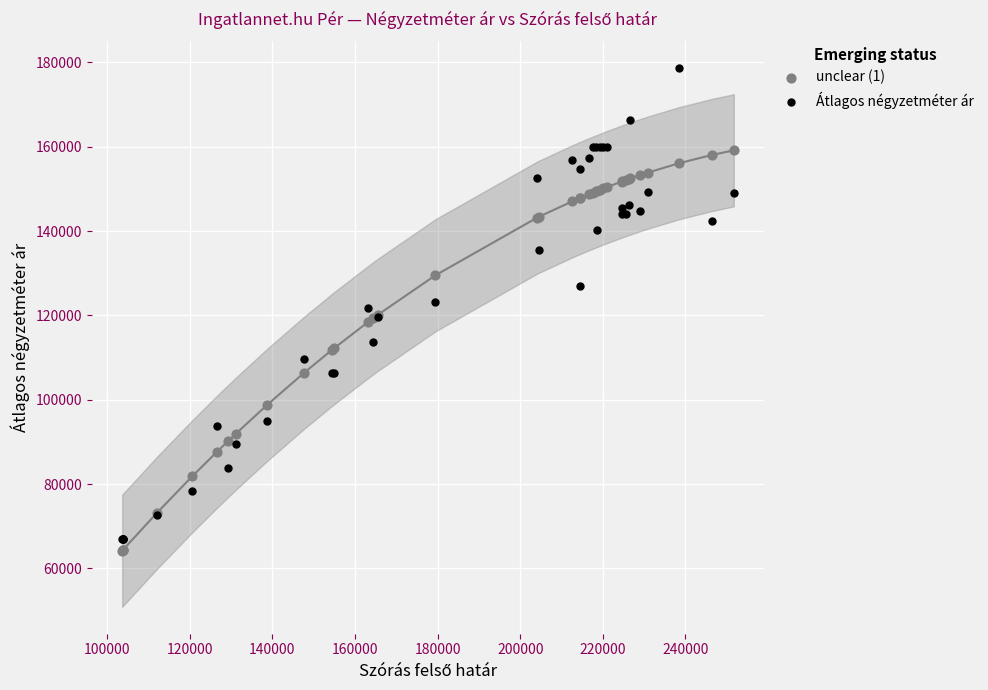

What is the X range (max minus min) for the scatter plot?

148080.0